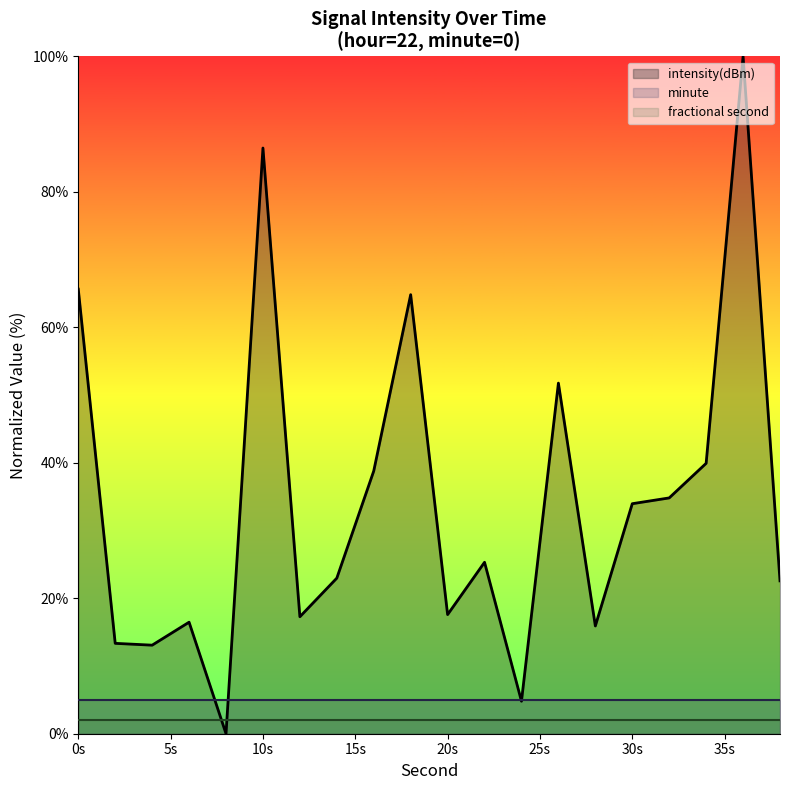

Which series has the widest spread of values?

intensity(dBm)